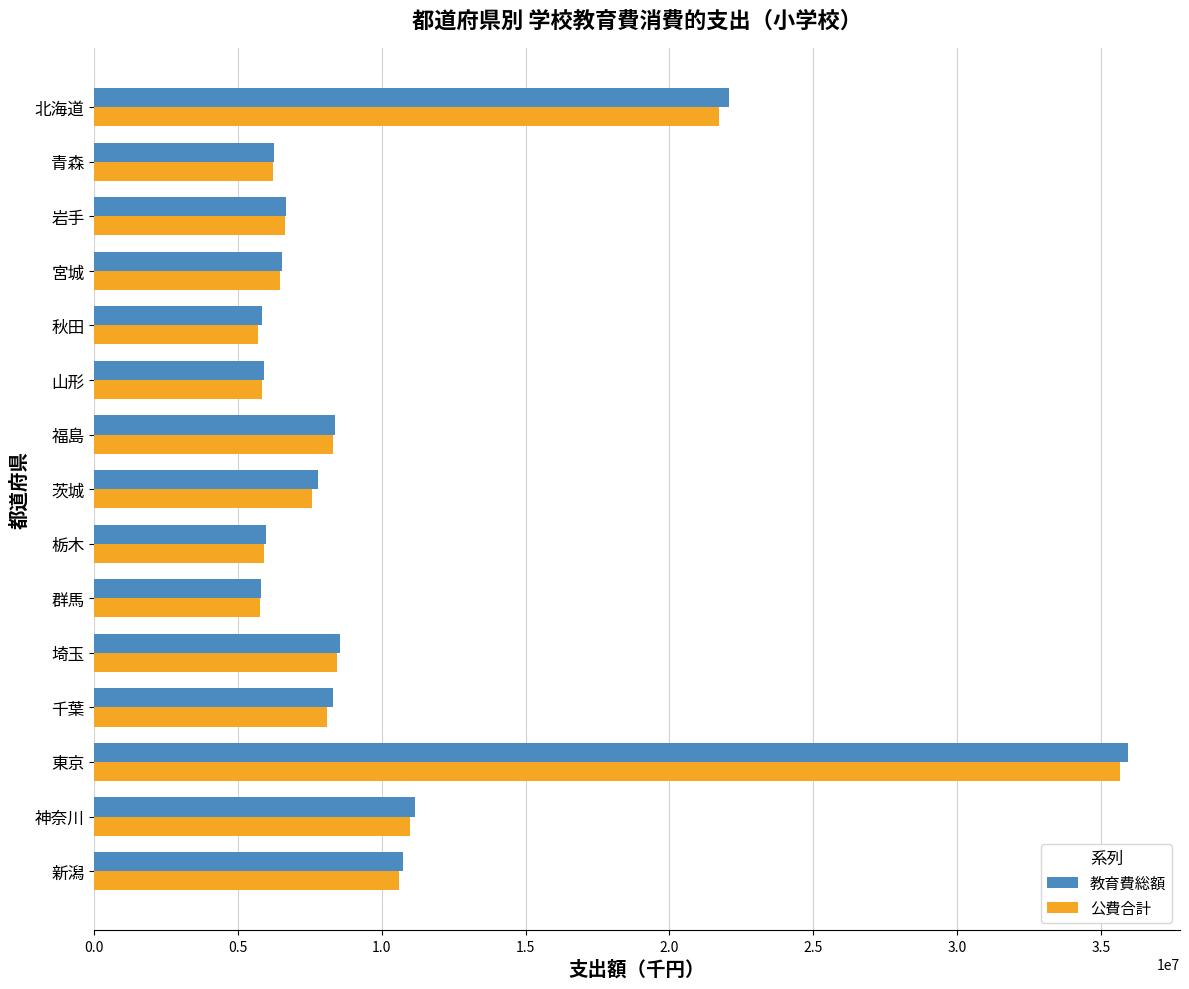

Which series changed the most between 北海道 and 宮城?

教育費総額